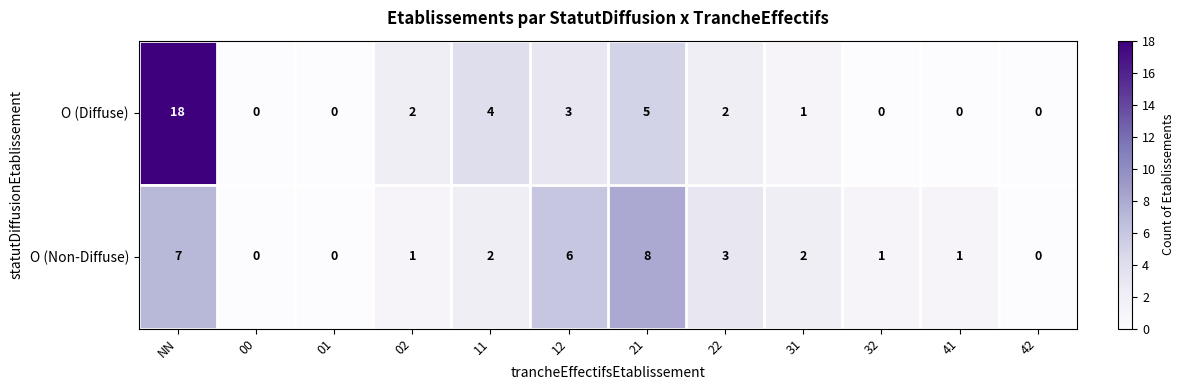

At which category is the sum across all series the highest?

NN